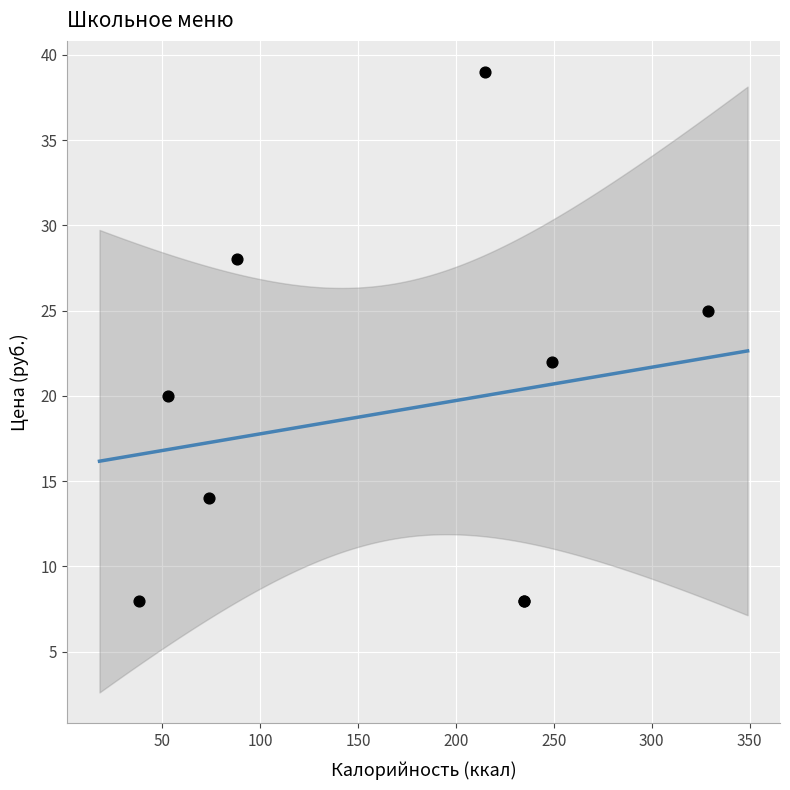

What Y value in the scatter plot is closest to 23?

22